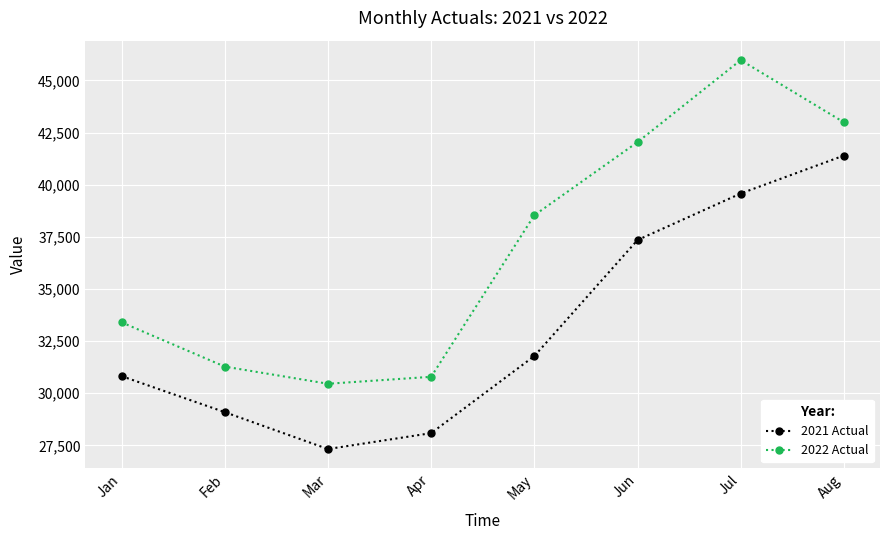

What is the value of the 2021 Actual point at the 4th from the left?

28090